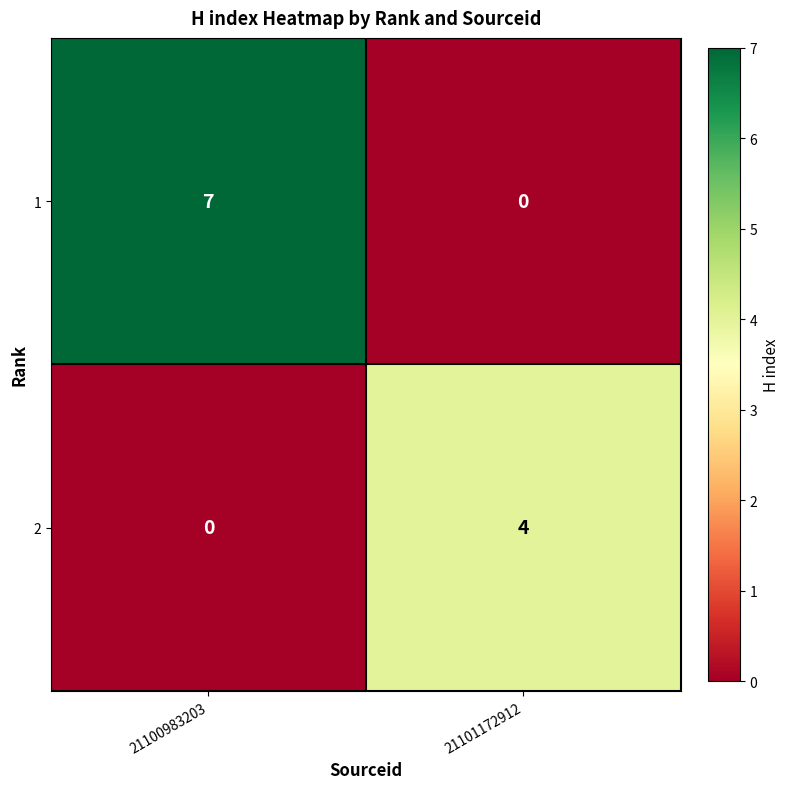

Rank the series at 21100983203 from lowest to highest value.

2, 1